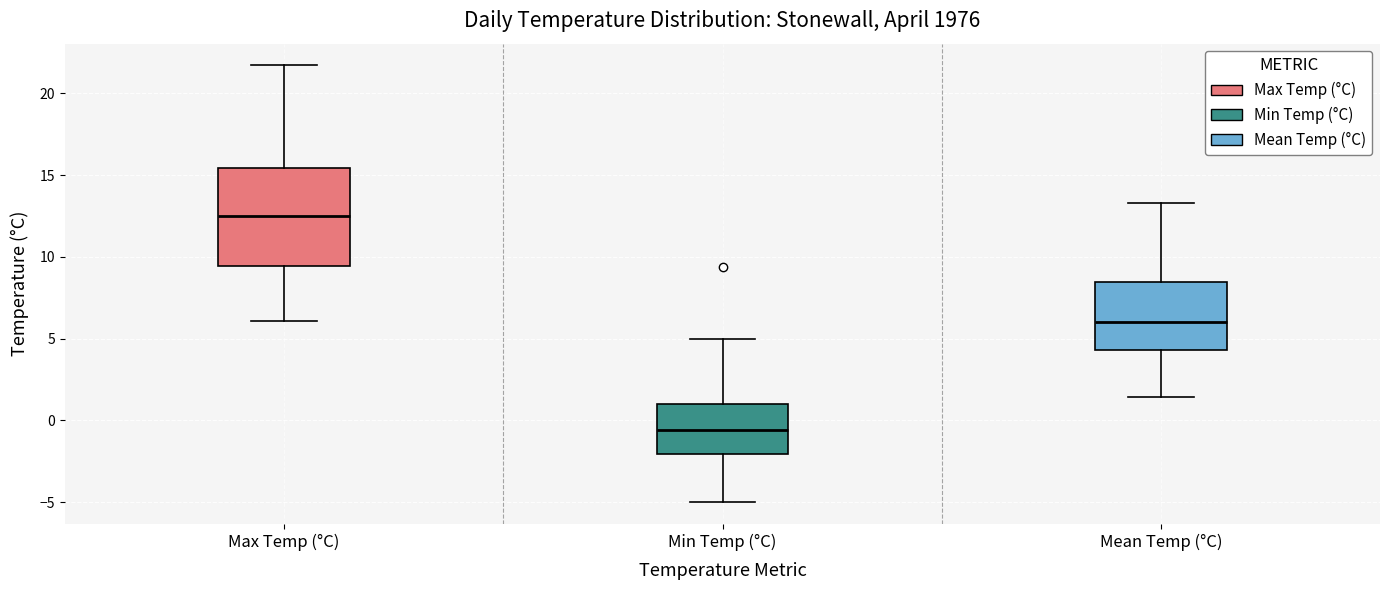

Comparing the boxes themselves (not the whiskers), which one is the tallest?

Max Temp (°C)